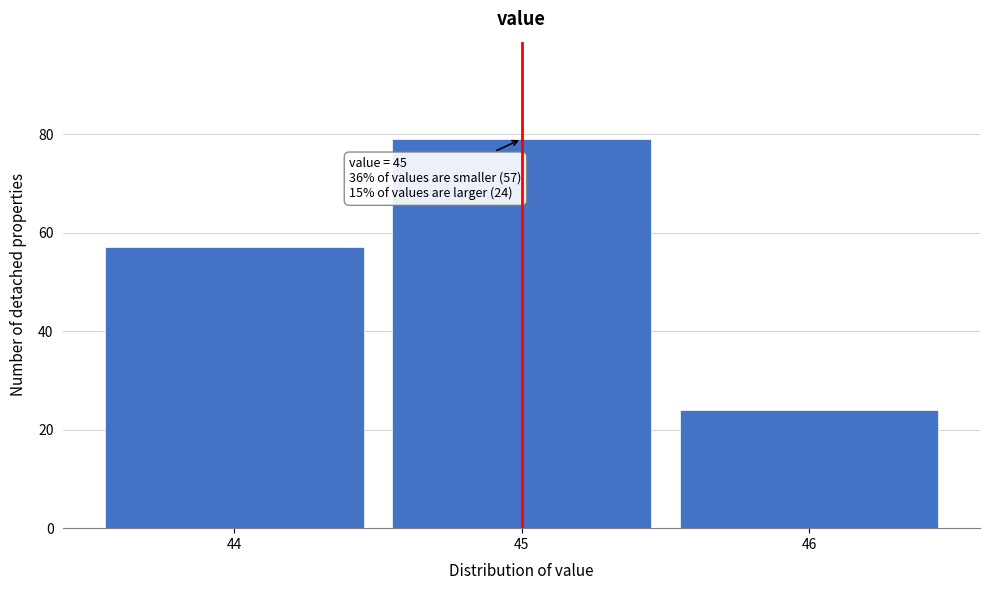

Reading left to right, extract all data points from this chart.

44=57	45=79	46=24